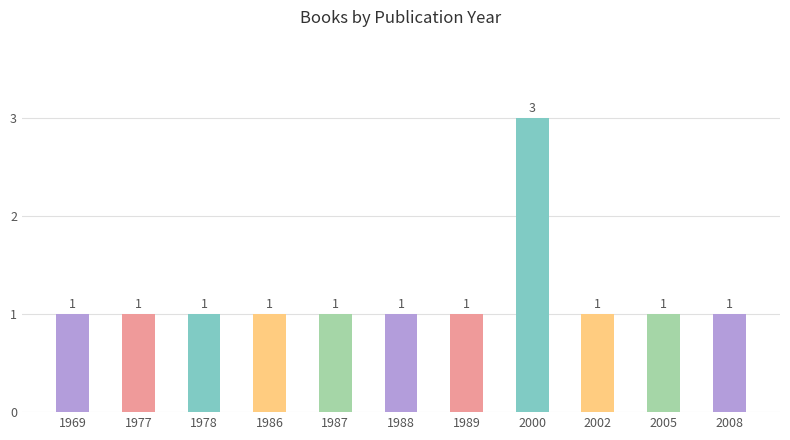

What is the ratio of the value at 1989 to the value at 1988?

1.0